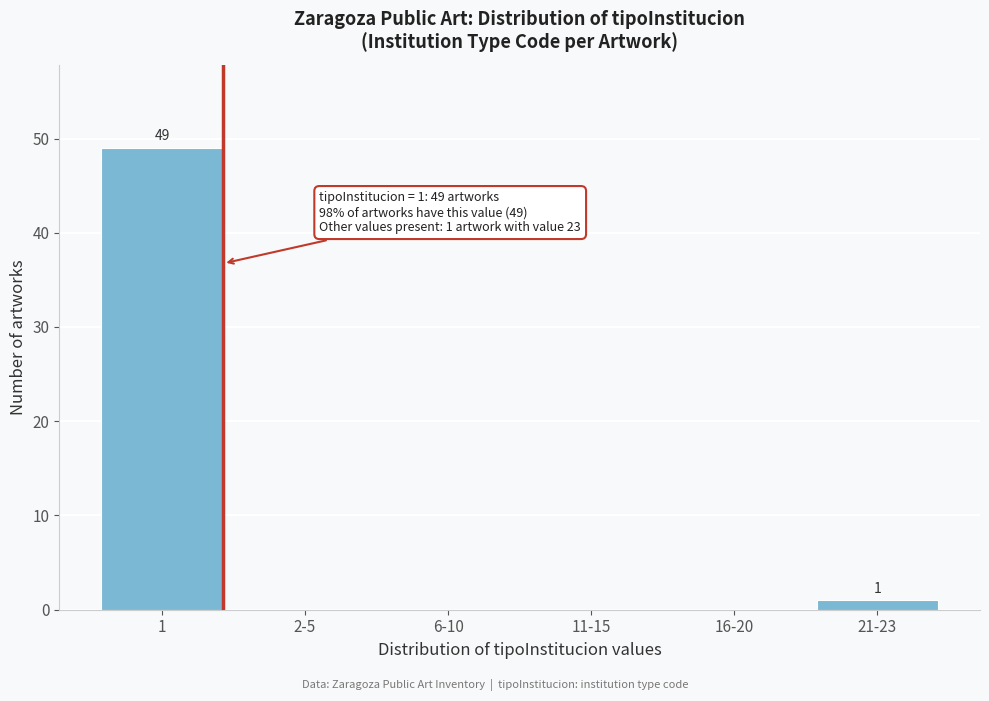

Reading left to right, extract all data points from this chart.

1=49	2-5=0	6-10=0	11-15=0	16-20=0	21-23=1